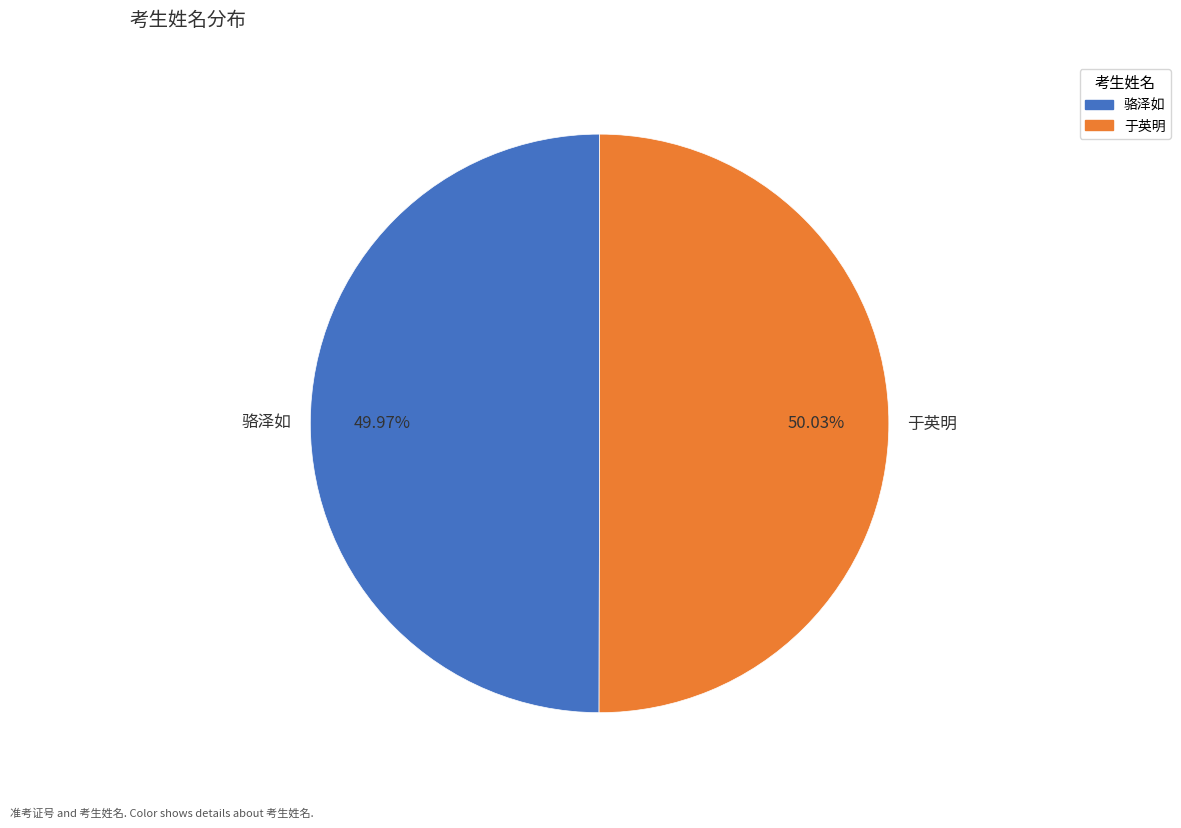

How many segments does this pie chart have?

2